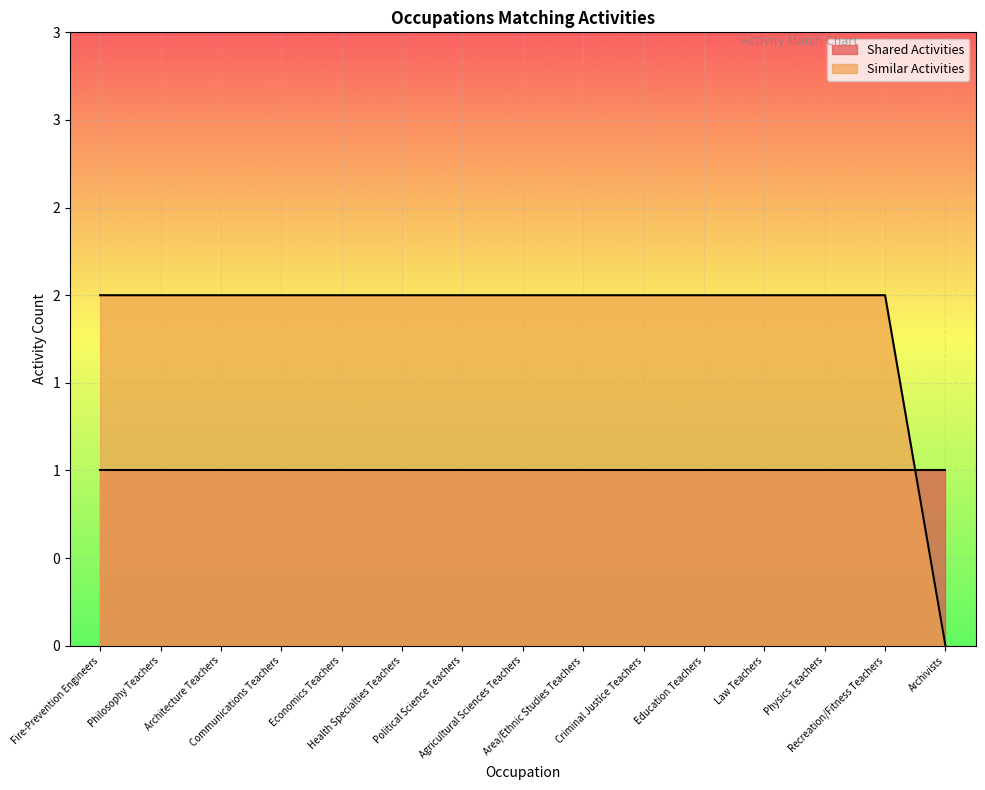

At which label is the value closest to 1?

Fire-Prevention Engineers